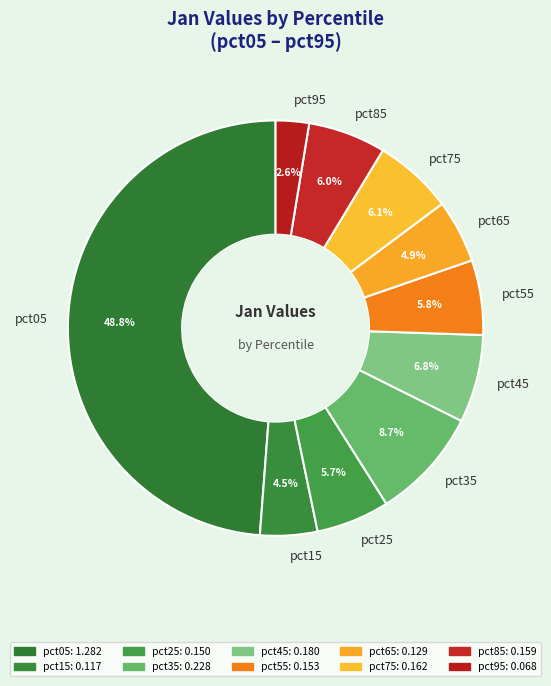

Which slice is the smallest?

pct95